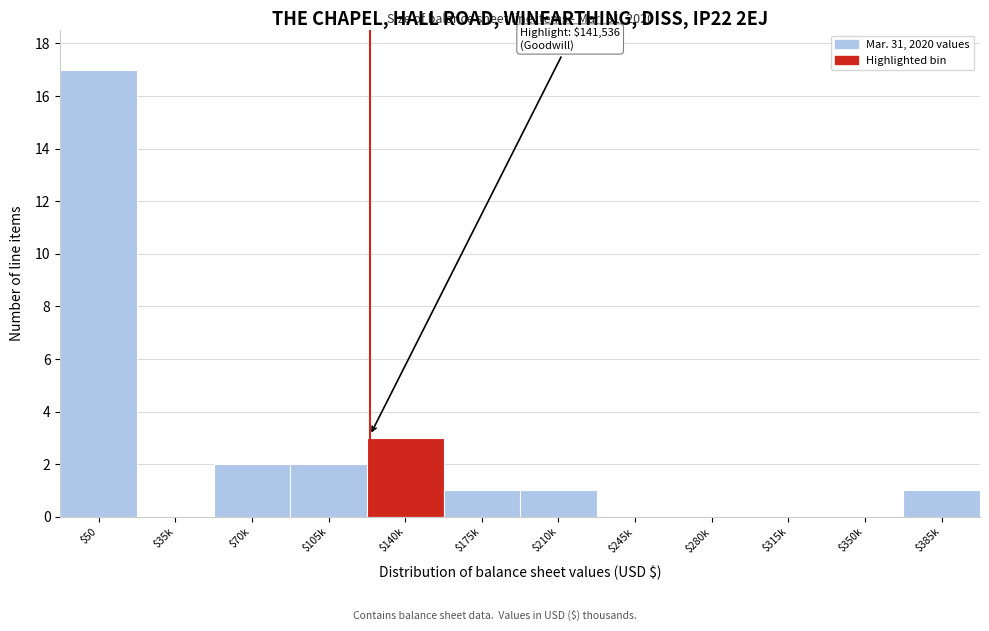

What is the sum of all values?

27